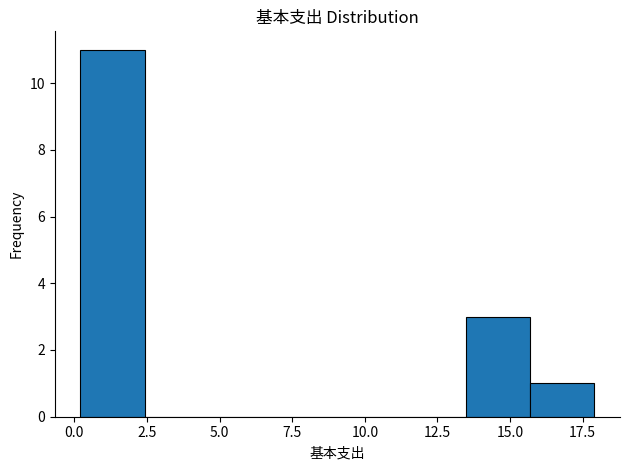

Over which range of the x-axis is the bar tallest?

0.0 to 2.5